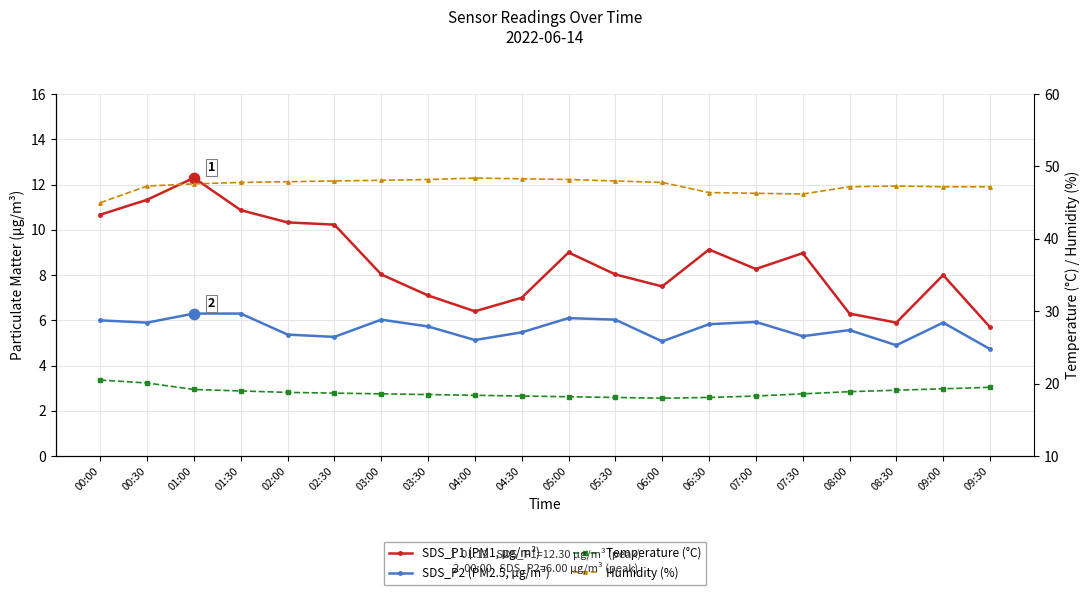

What is the total value across all series at 07:00?

78.8